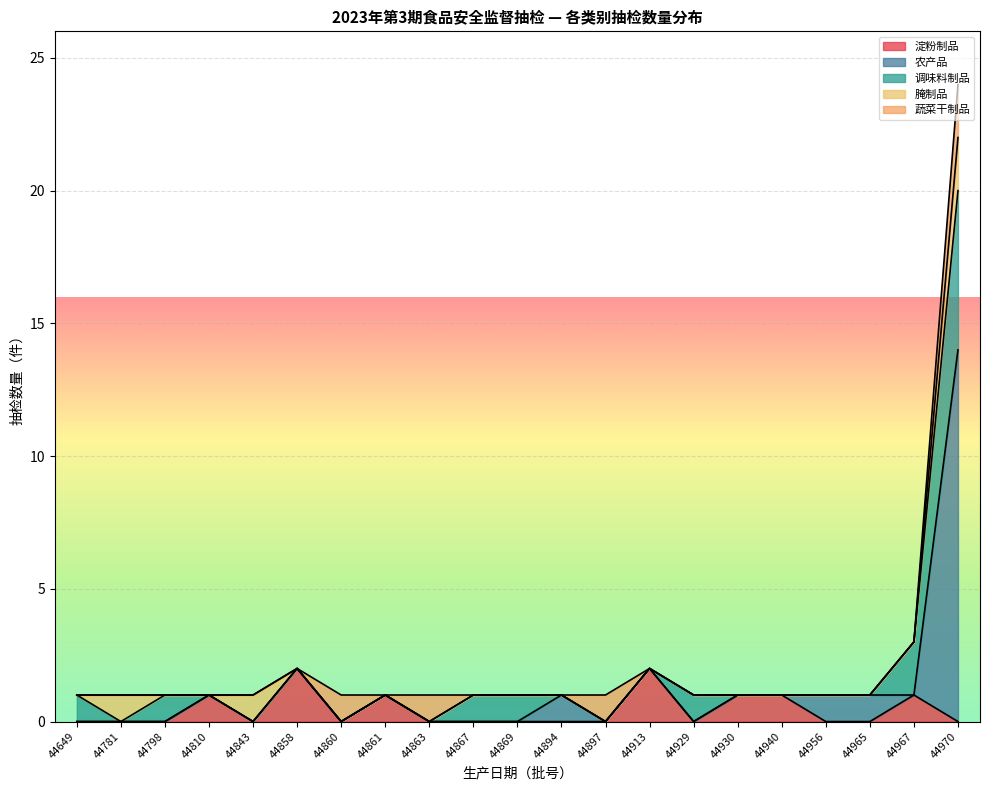

Rank the series at 44863 from lowest to highest value.

淀粉制品, 农产品, 调味料制品, 腌制品, 蔬菜干制品